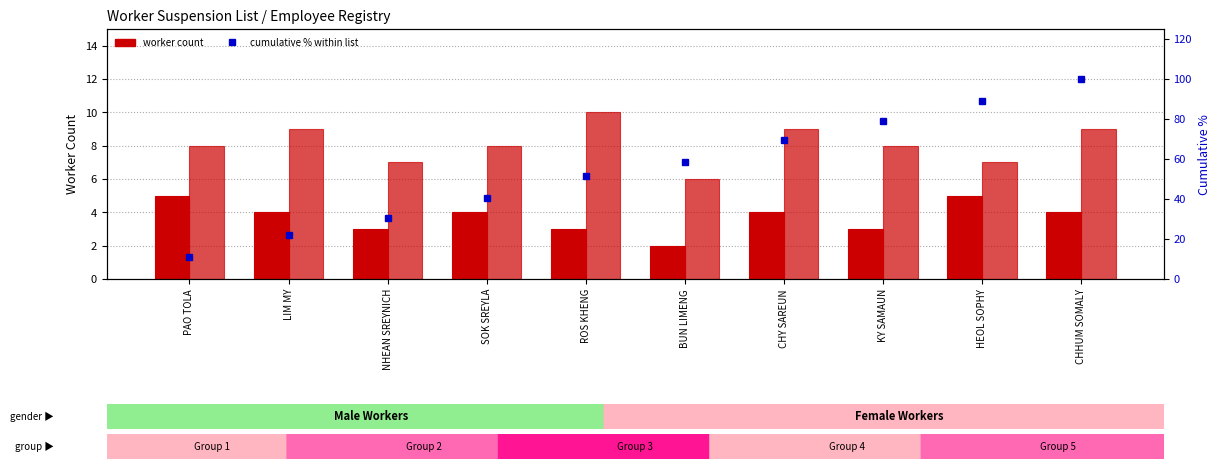

What is the total value across all series at HEOL SOPHY?

101.0